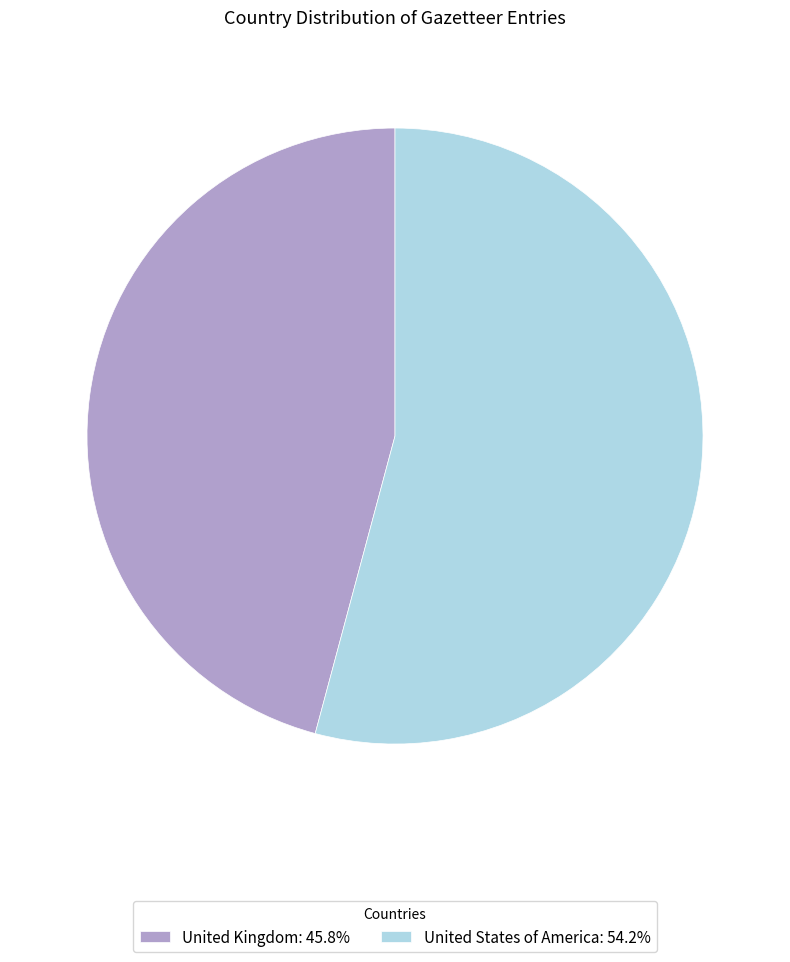

Approximately how many times larger is the value at United Kingdom: 45.8% compared to United States of America: 54.2%?

0.8